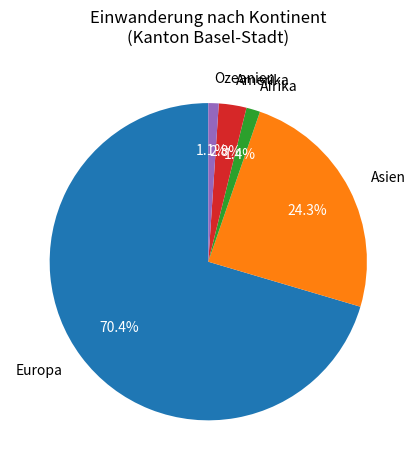

What is the total percentage of Ozeanien and Europa?

71.5%